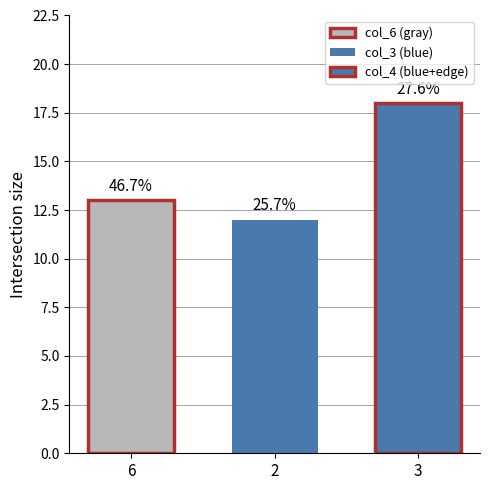

How many groups of bars are there?

1